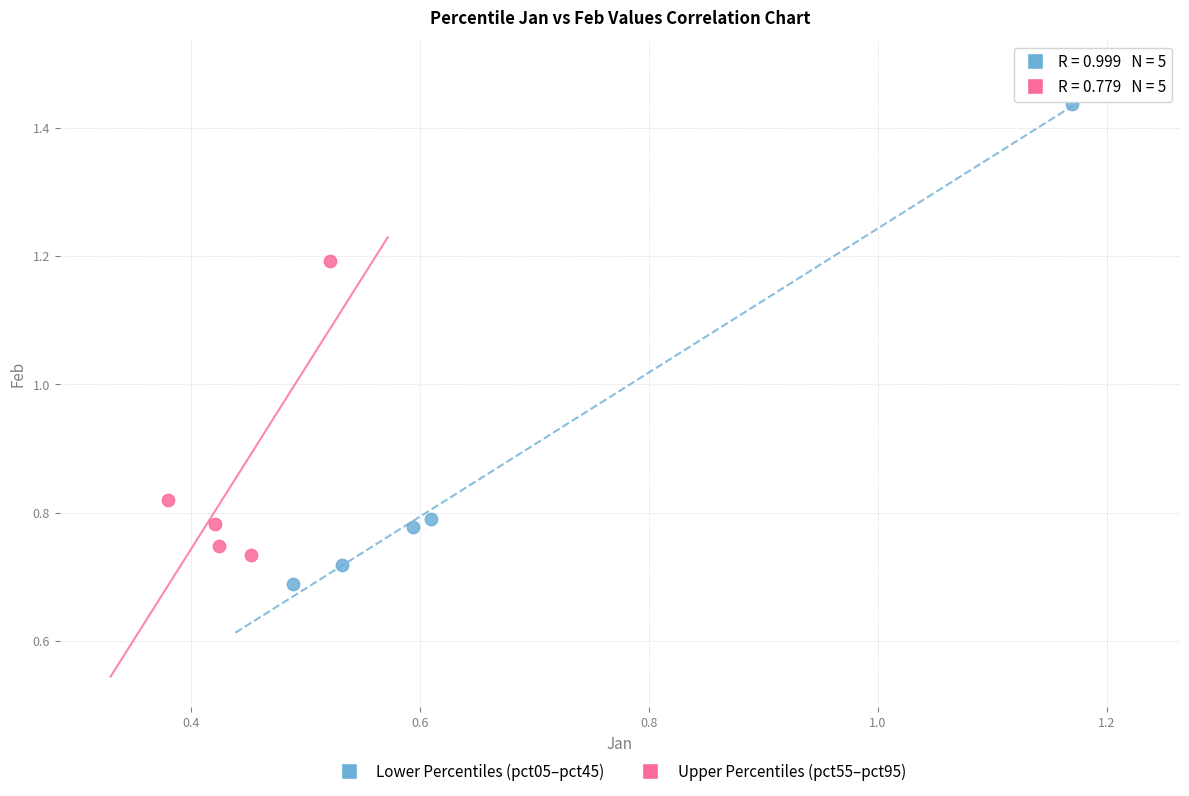

Which series contains the highest Y value?

Lower Percentiles (pct05–pct45)